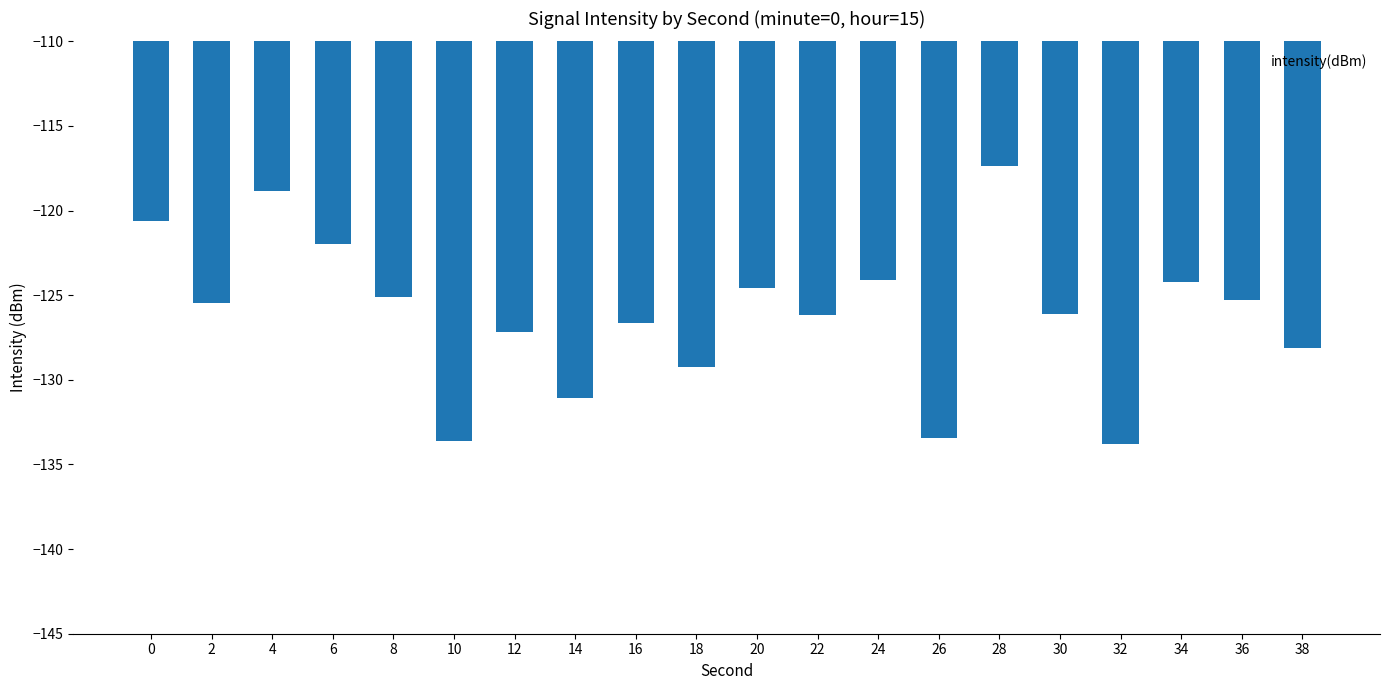

What is the greatest value displayed?

-117.3